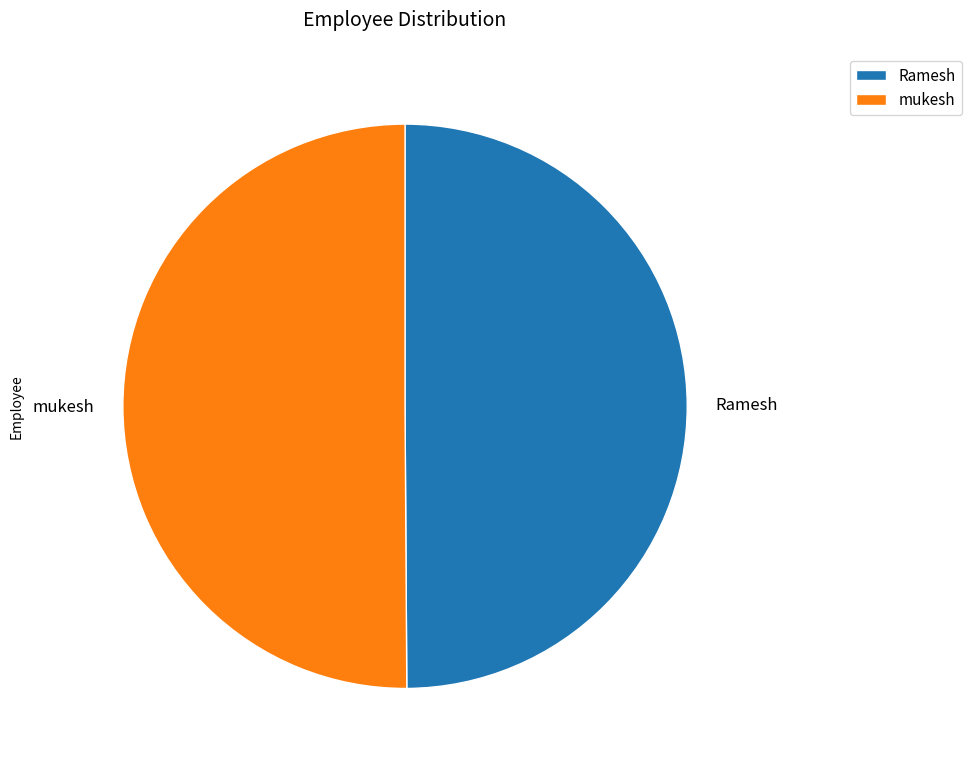

Combined, do Ramesh and mukesh account for over 50%?

Yes